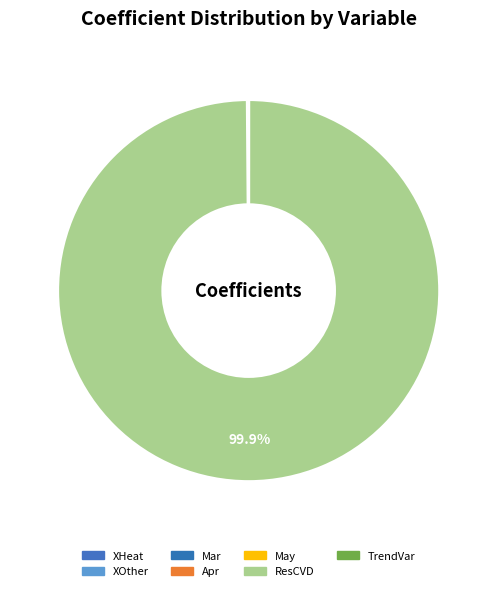

Does any single category account for the majority?

Yes